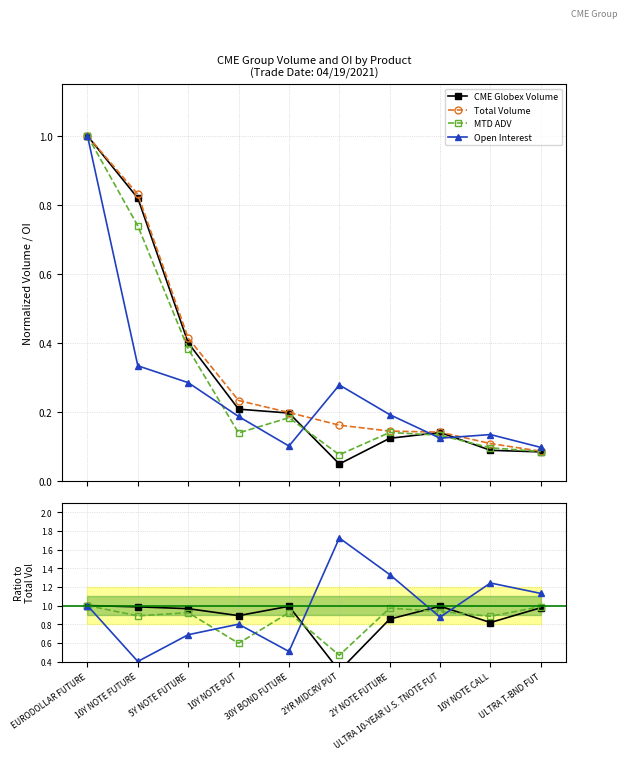

Rank the series by their maximum value, from lowest to highest.

CME Globex Volume, Total Volume, MTD ADV, Open Interest